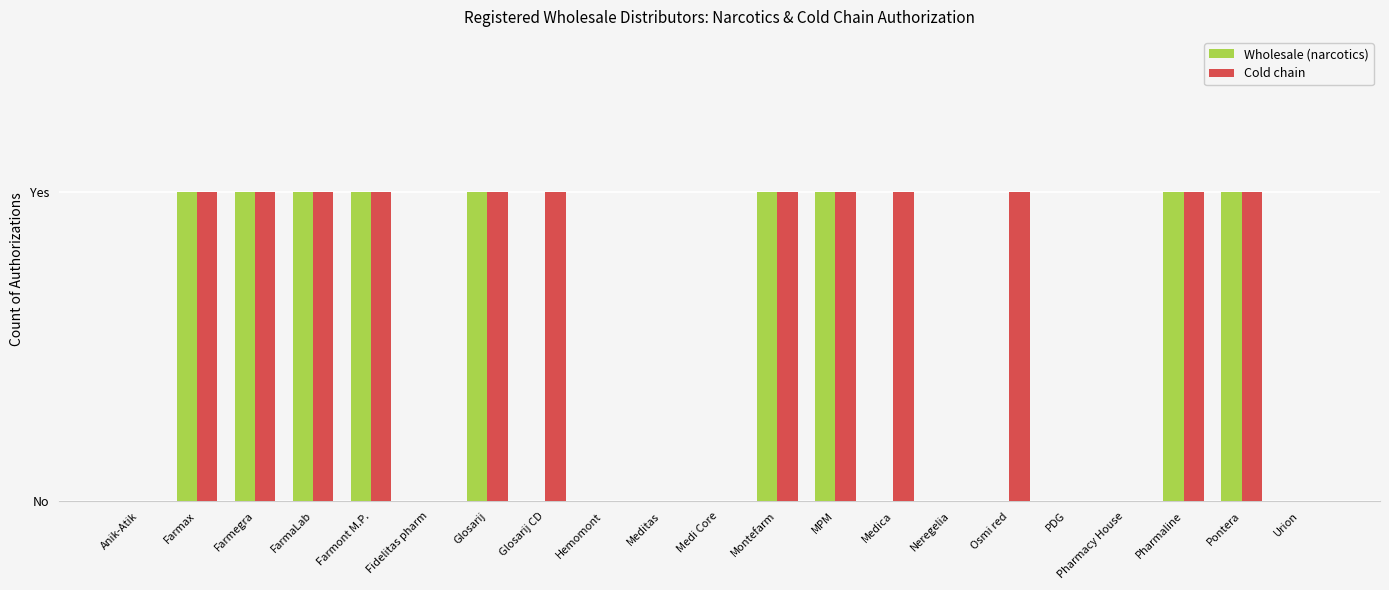

What is the difference between the second highest and minimum values in the Cold chain series?

1